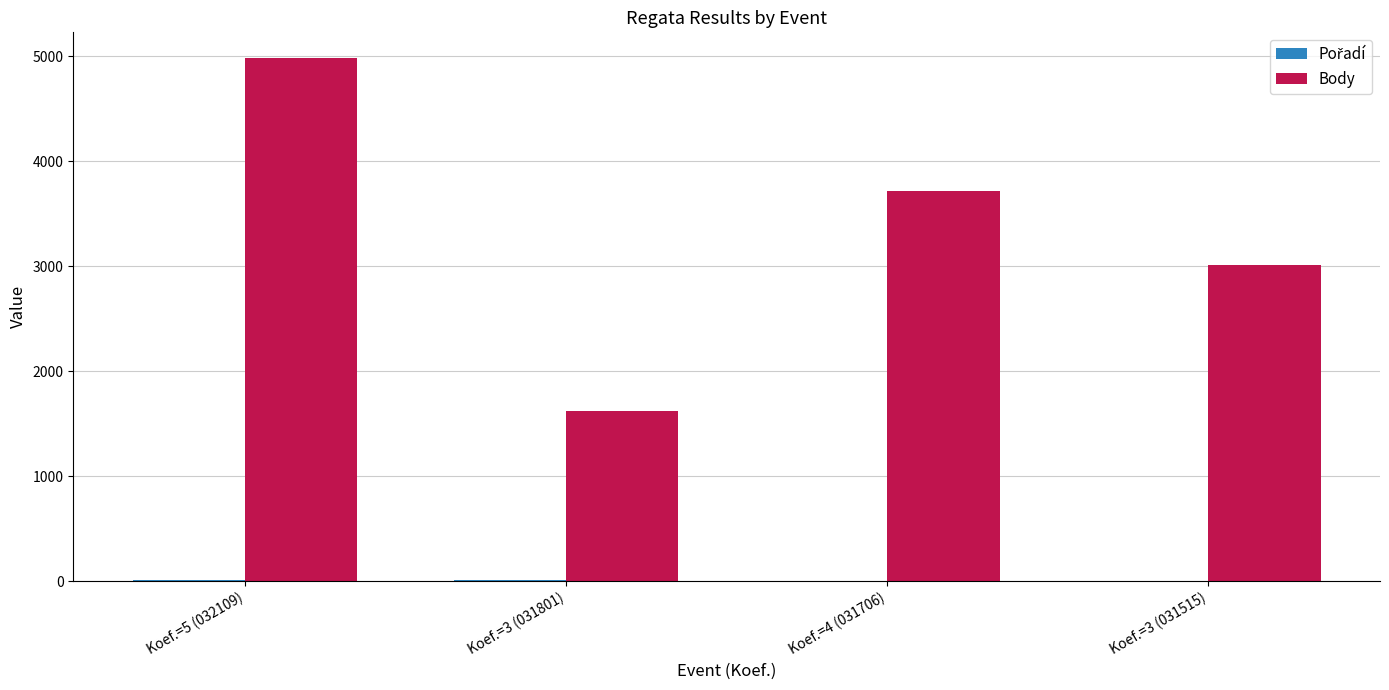

What is the sum of the Body values at Koef.=5 (032109) and Koef.=3 (031515)?

7993